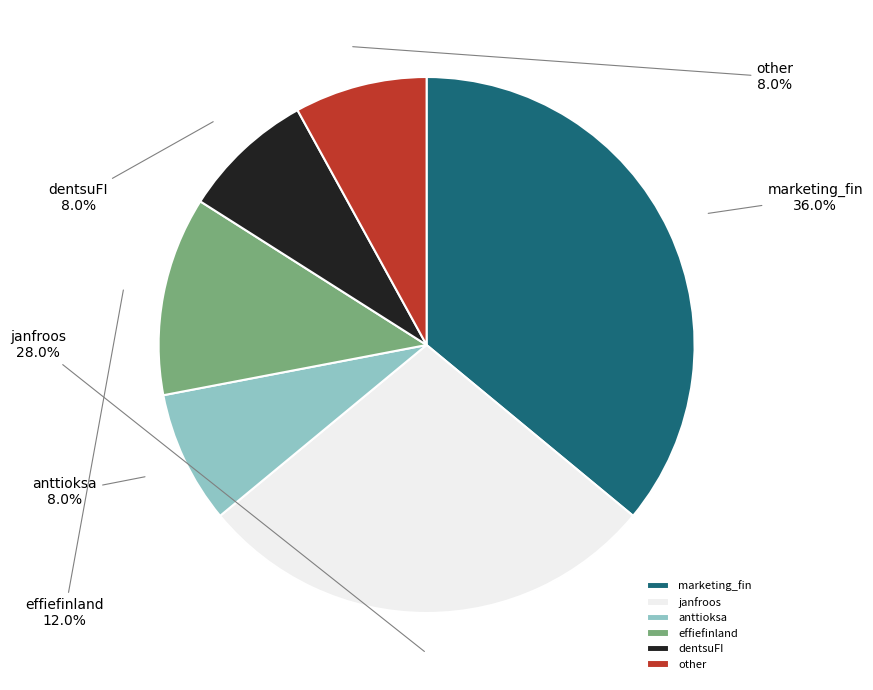

Which has a higher value, marketing_fin or anttioksa?

marketing_fin